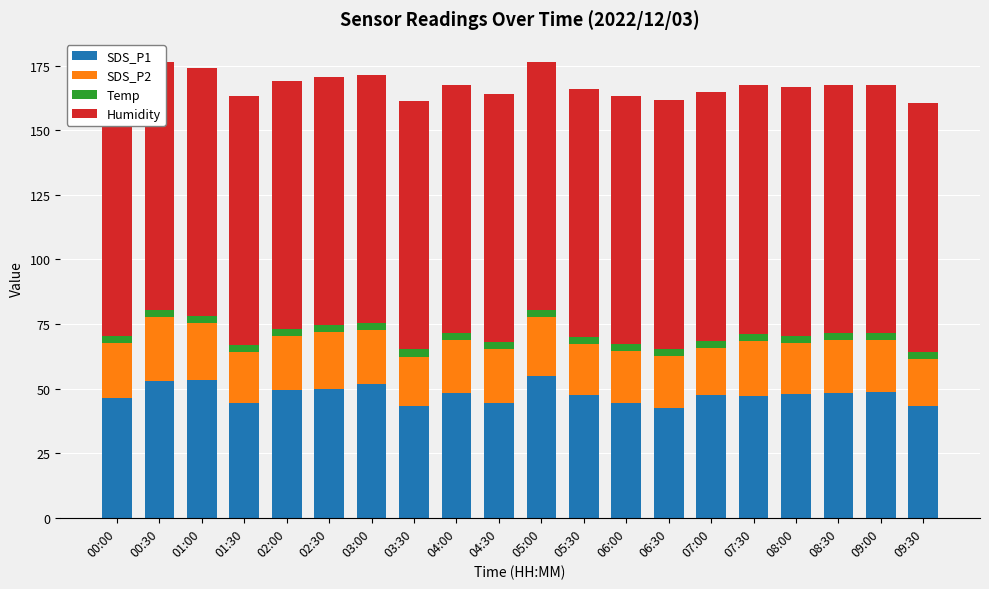

Does the chart contain any negative values?

No